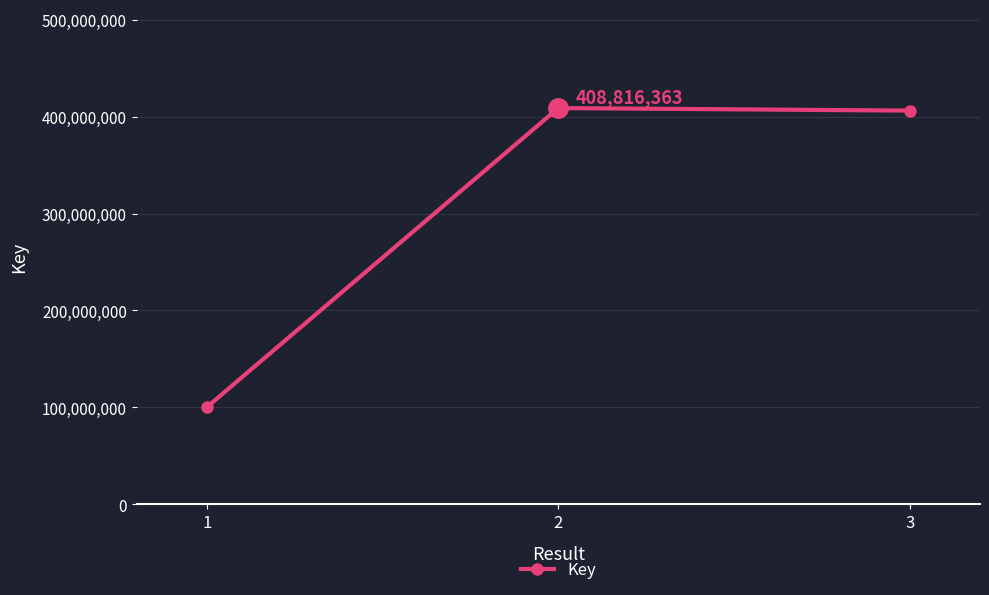

The value at 1 is 63165664. True or false?

False